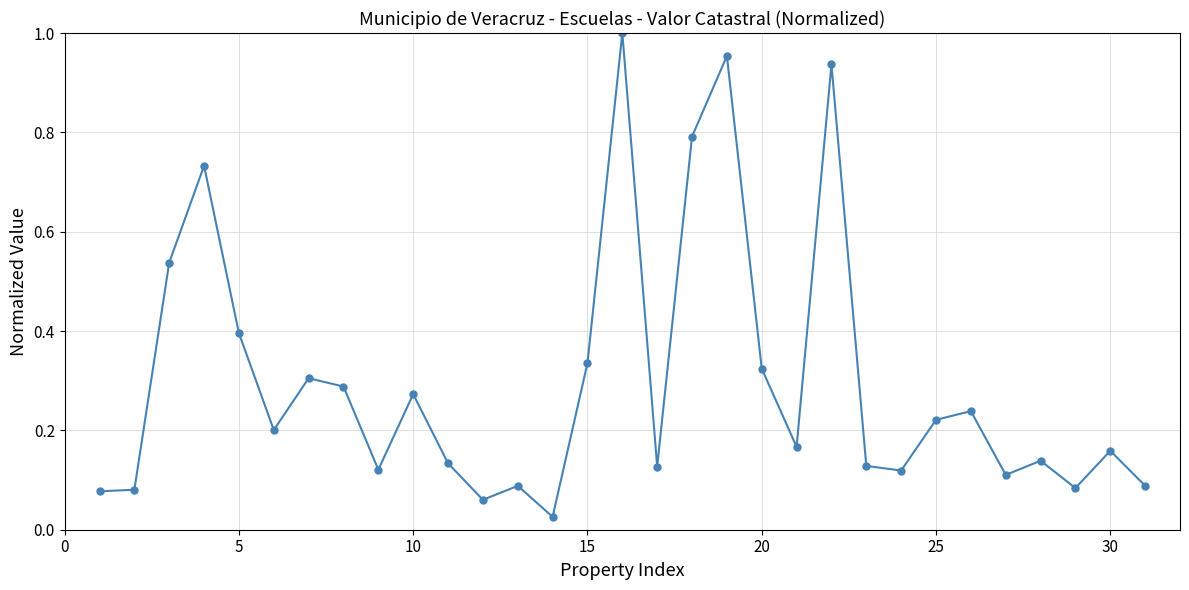

What is the sum of all values?

9.2